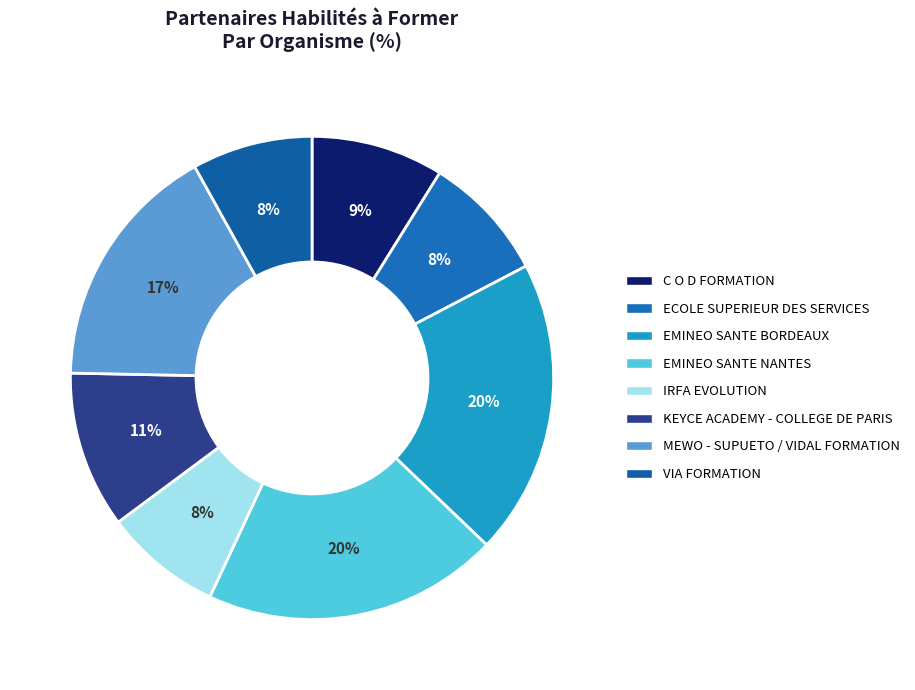

How many segments does this pie chart have?

8